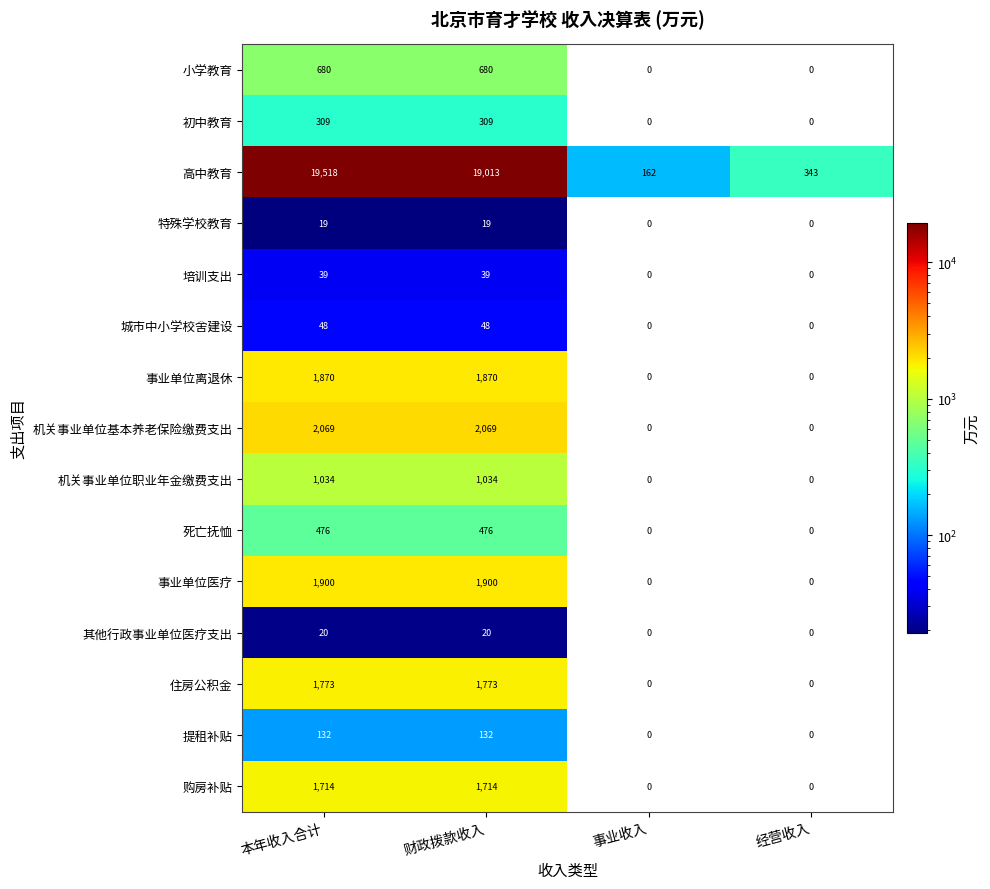

What is the sum of the 特殊学校教育 values at 事业收入 and 财政拨款收入?

19